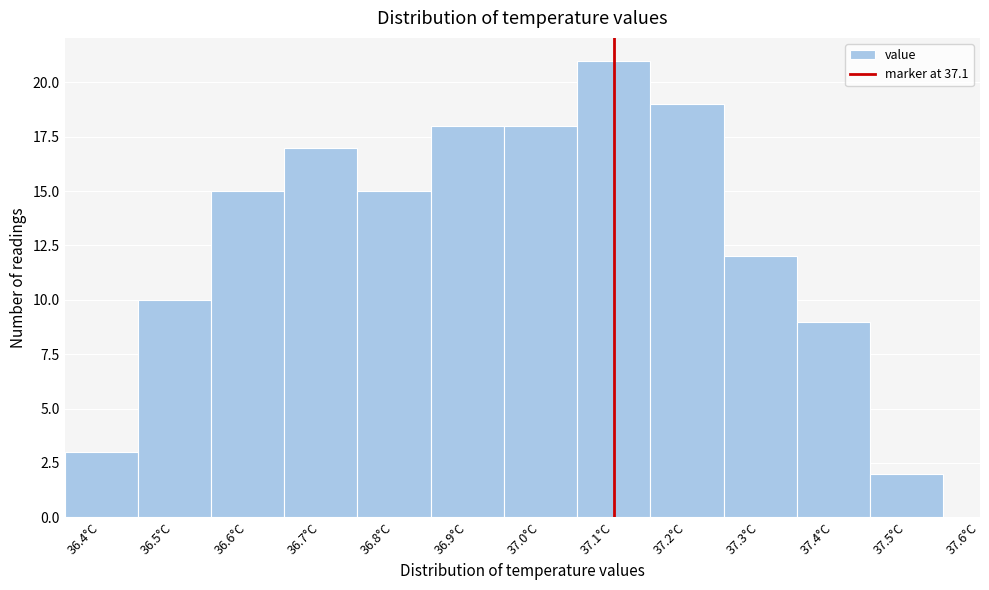

Which range on the x-axis has the tallest bar?

37.05 to 37.15